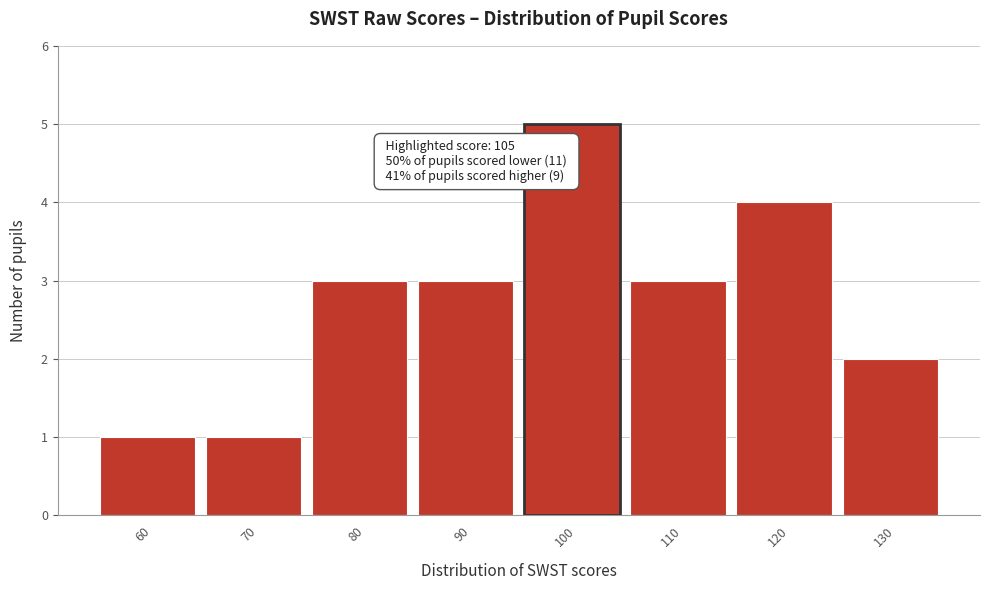

Reading left to right, extract all data points from this chart.

60=1	70=1	80=3	90=3	100=5	110=3	120=4	130=2